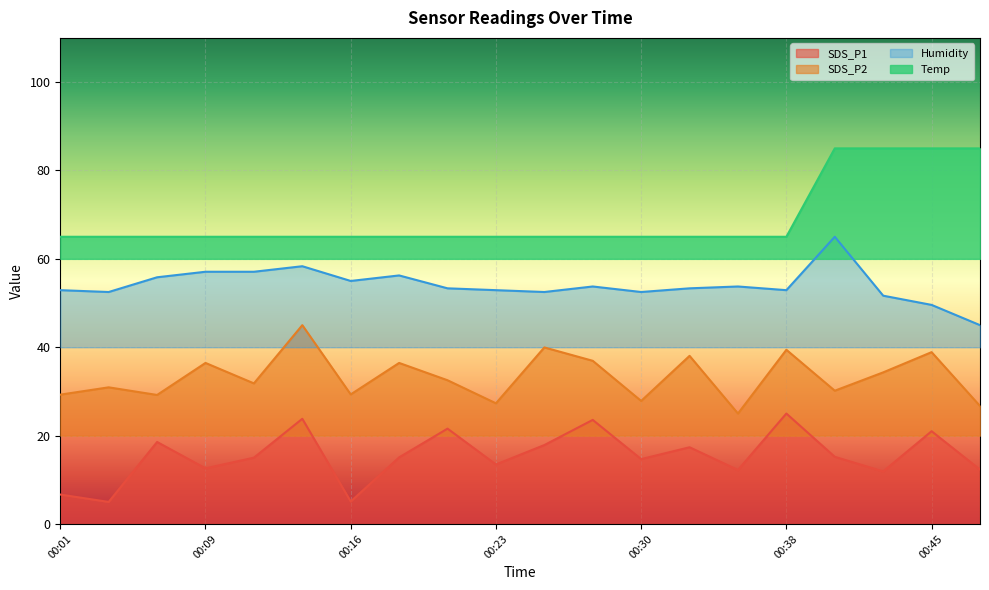

Read the Humidity value at 00:33.

53.3